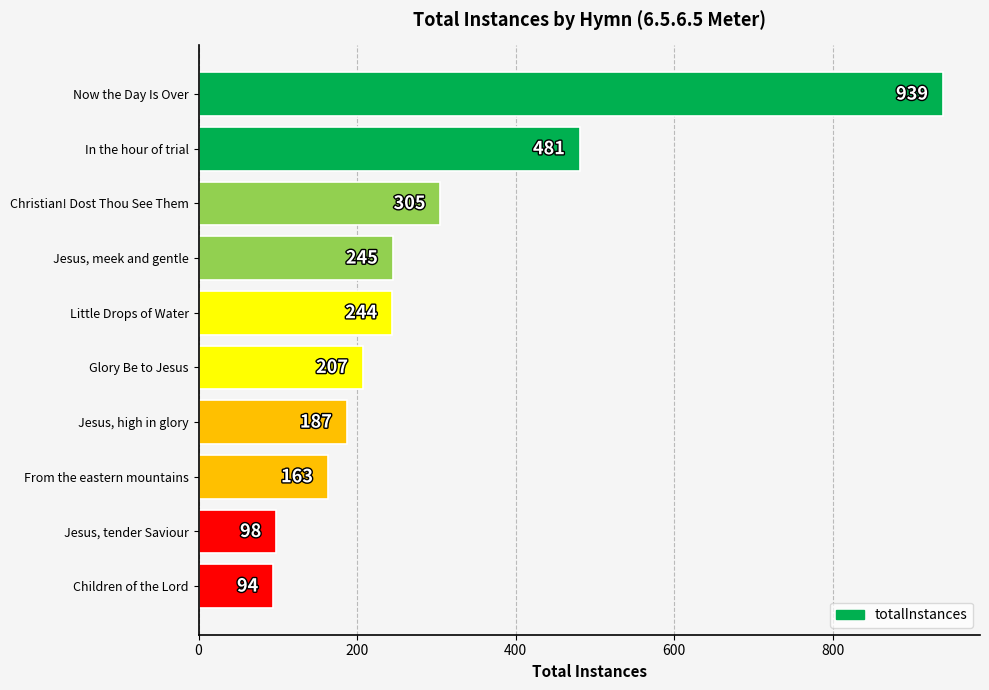

Read the value at Christian! Dost Thou See Them, to the nearest 50.

300